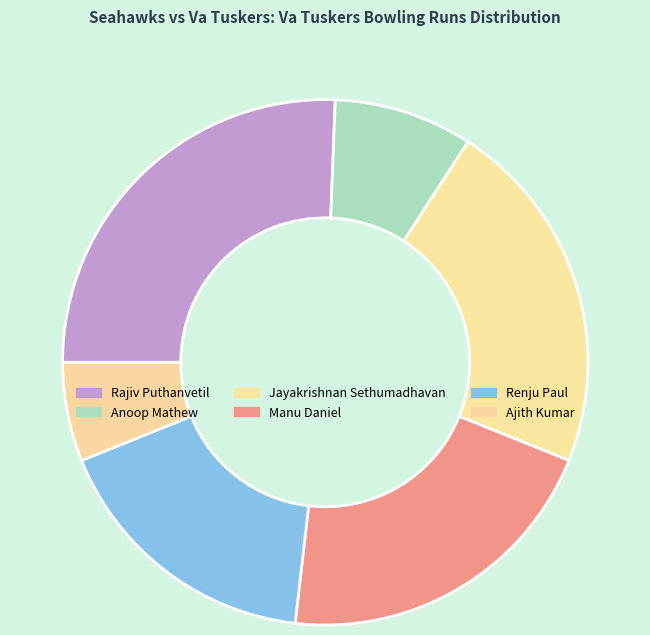

Rank the categories by value from lowest to highest.

Ajith Kumar, Anoop Mathew, Renju Paul, Manu Daniel, Jayakrishnan Sethumadhavan, Rajiv Puthanvetil